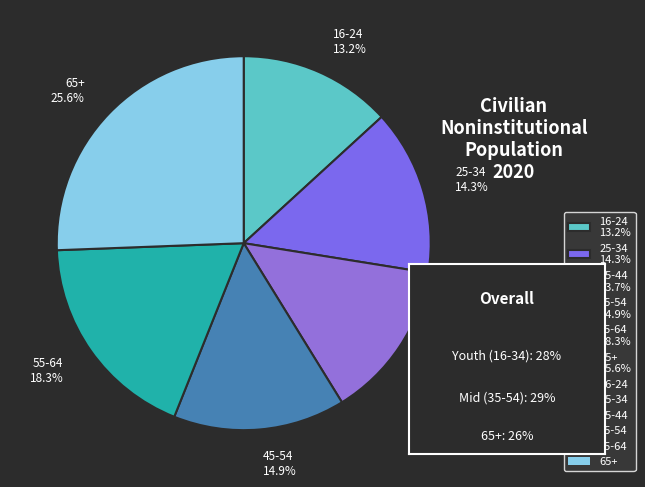

Which has a higher value, 55-64 18.3% or 65+ 25.6%?

65+ 25.6%